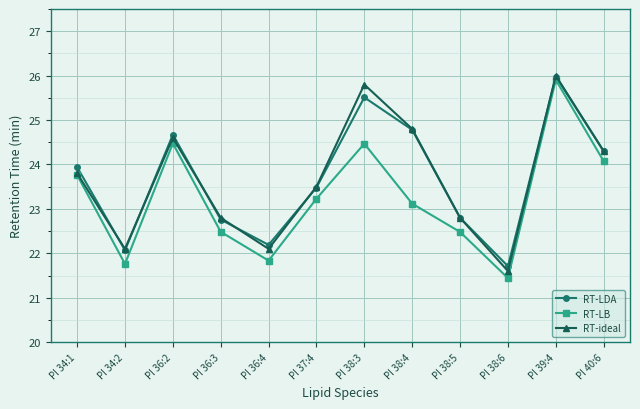

Reading left to right, extract all data points from this chart.

RT-LDA: 23.9	22.1	24.7	22.8	22.2	23.5	25.5	24.8	22.8	21.7	26.0	24.3
RT-LB: 23.8	21.8	24.5	22.5	21.8	23.2	24.5	23.1	22.5	21.4	25.9	24.1
RT-ideal: 23.8	22.1	24.6	22.8	22.1	23.5	25.8	24.8	22.8	21.6	26.0	24.3